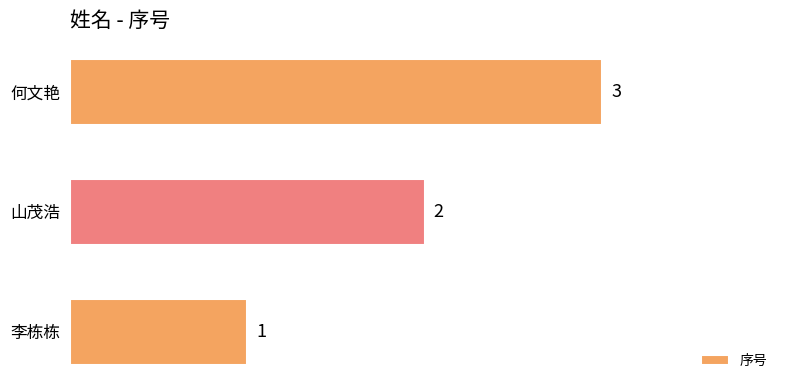

At which label is the value closest to 2?

山茂浩